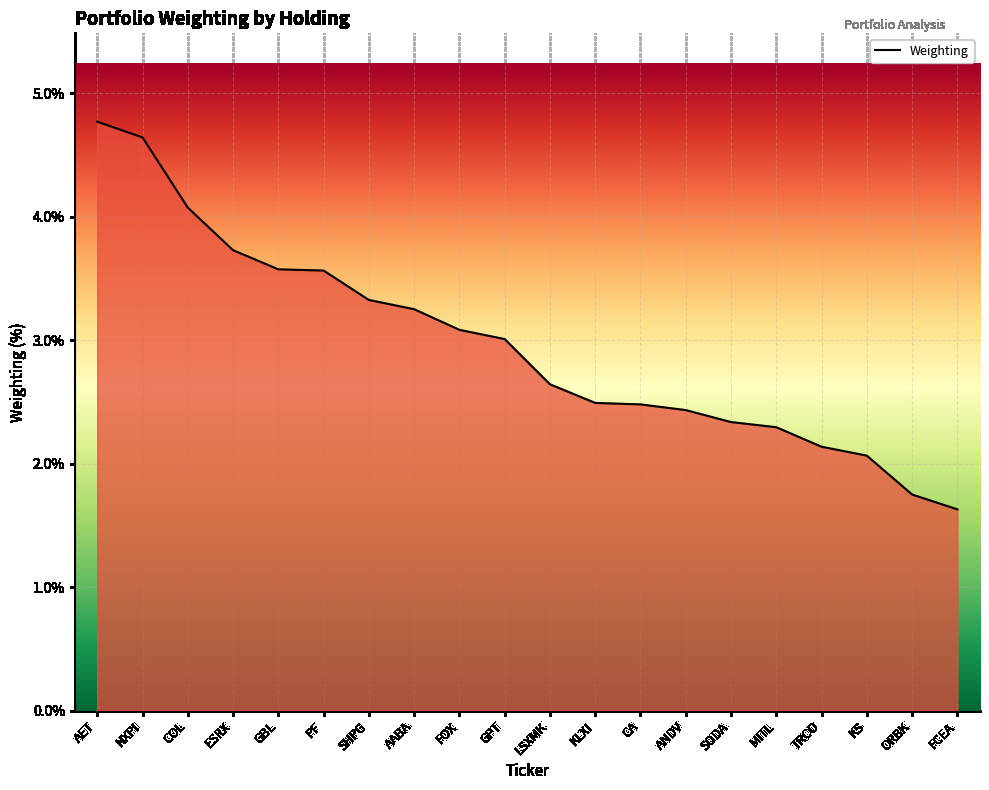

How many lines are shown in the chart?

1